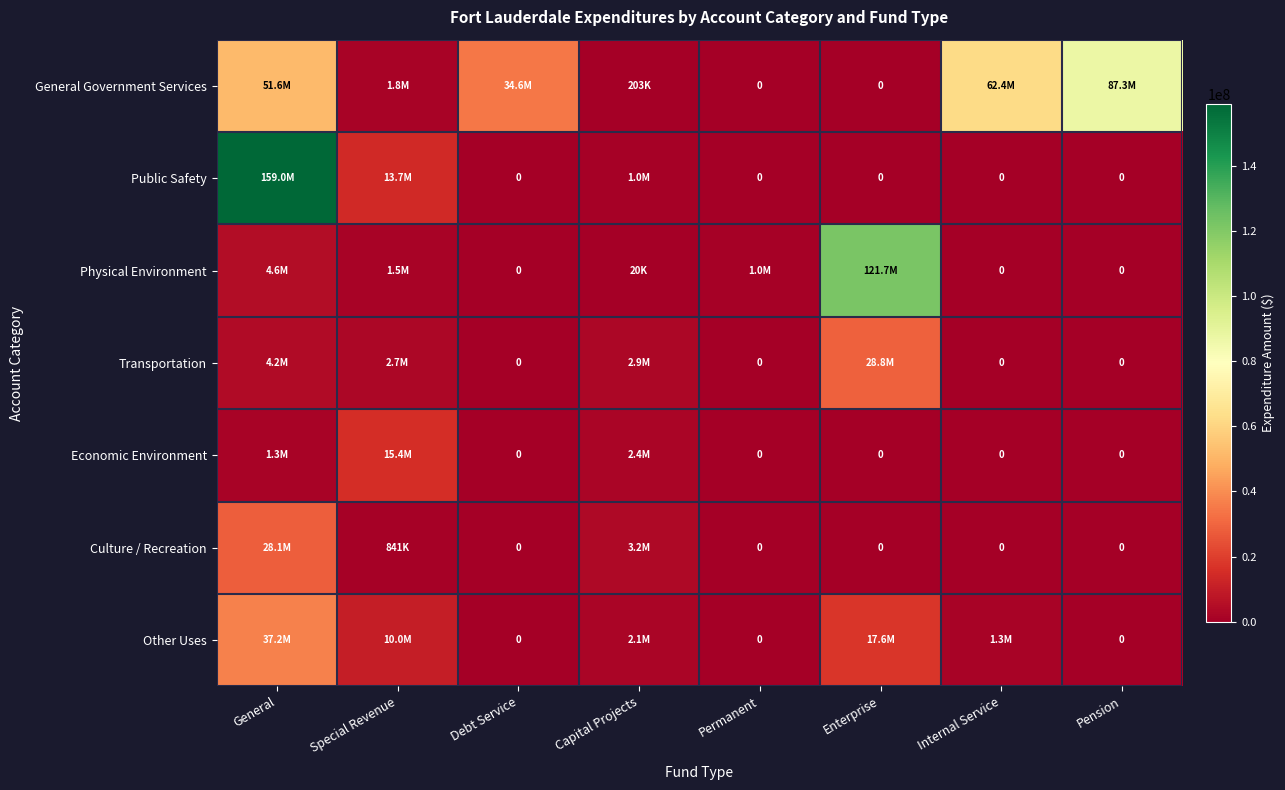

How many data points in Public Safety are above 0?

3